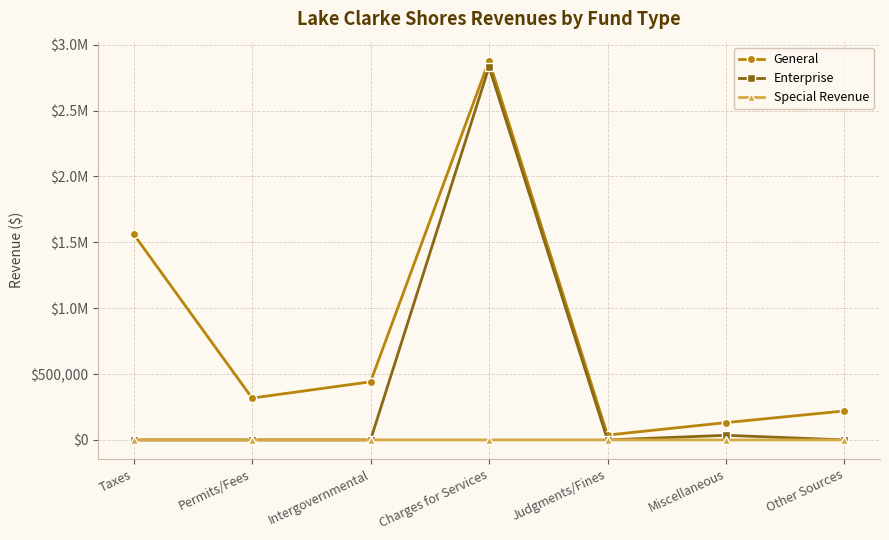

What are all the series names shown in the legend?

General, Enterprise, Special Revenue